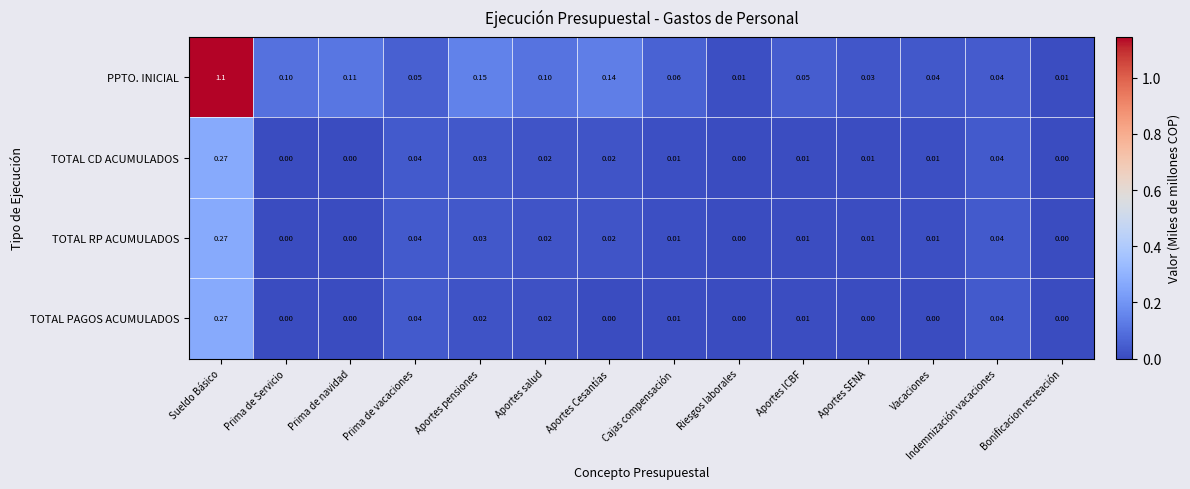

Is the value of TOTAL RP ACUMULADOS at Prima de Servicio greater than the value of TOTAL PAGOS ACUMULADOS at Aportes salud?

No